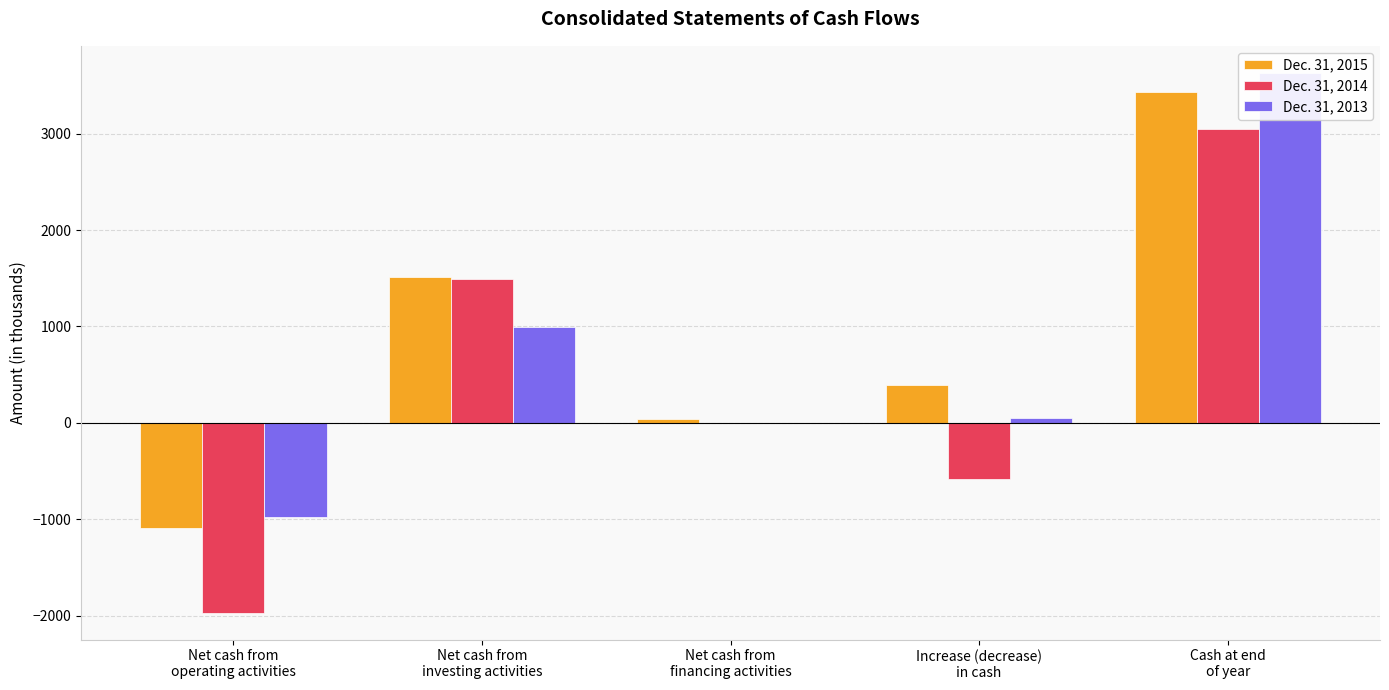

Which series has the largest total across all categories?

Dec. 31, 2015